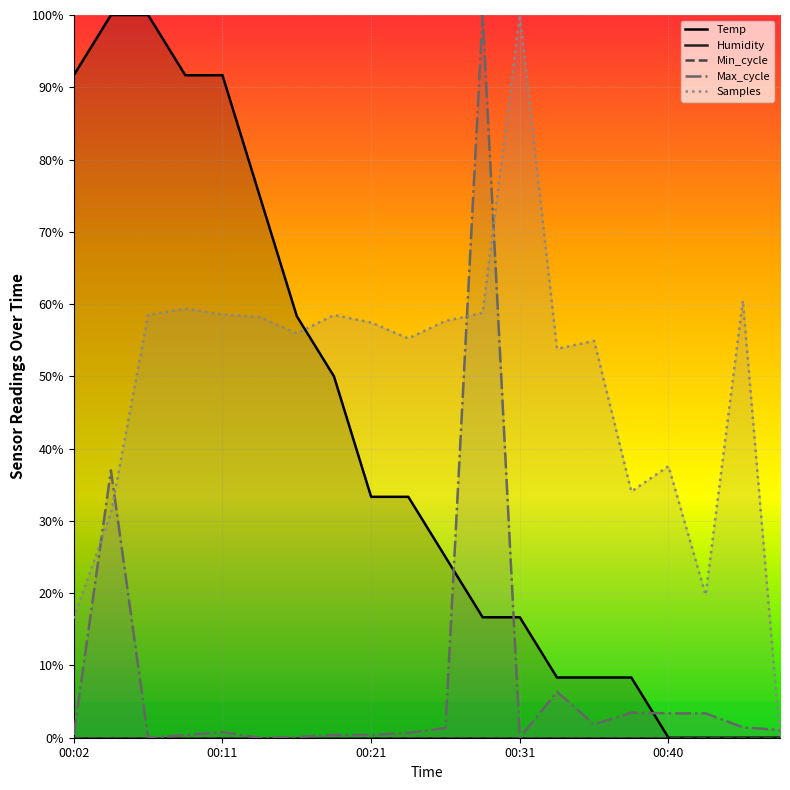

At how many categories does at least one series exceed 0?

20